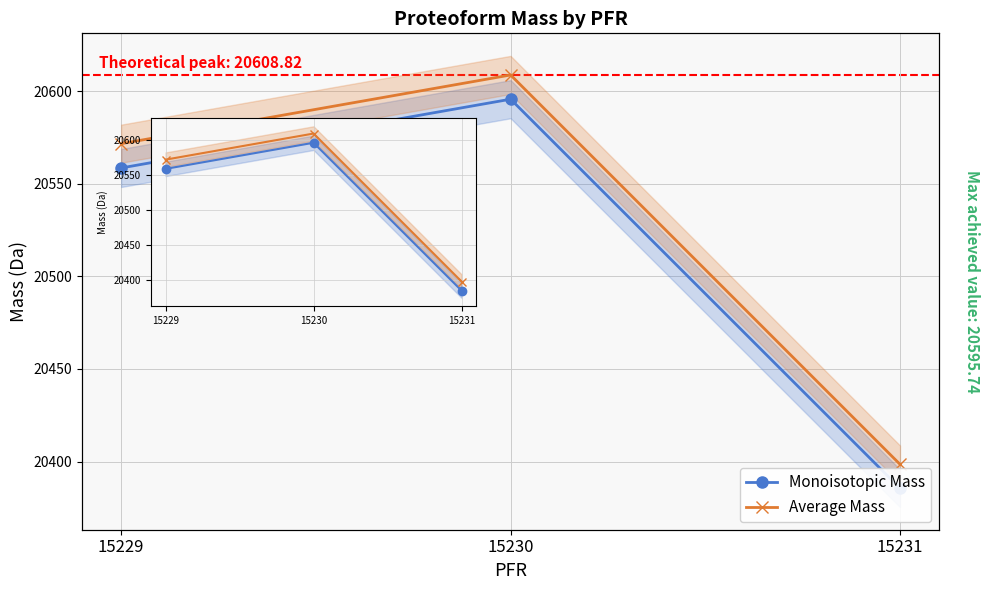

The value of Average Mass at 15230 is 20608.8. True or false?

True